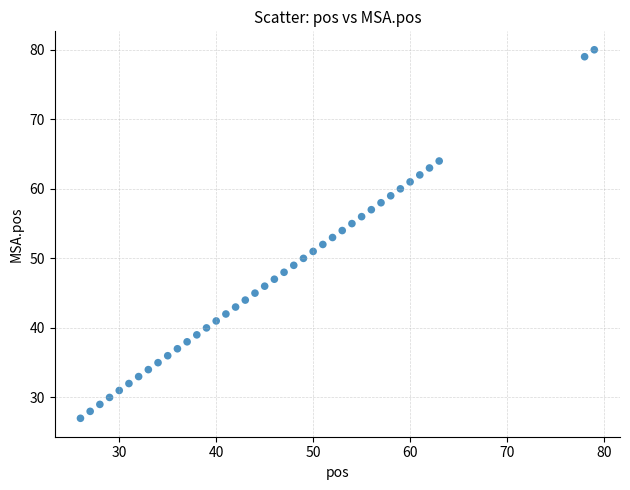

What is the range of Y values (max minus min)?

53